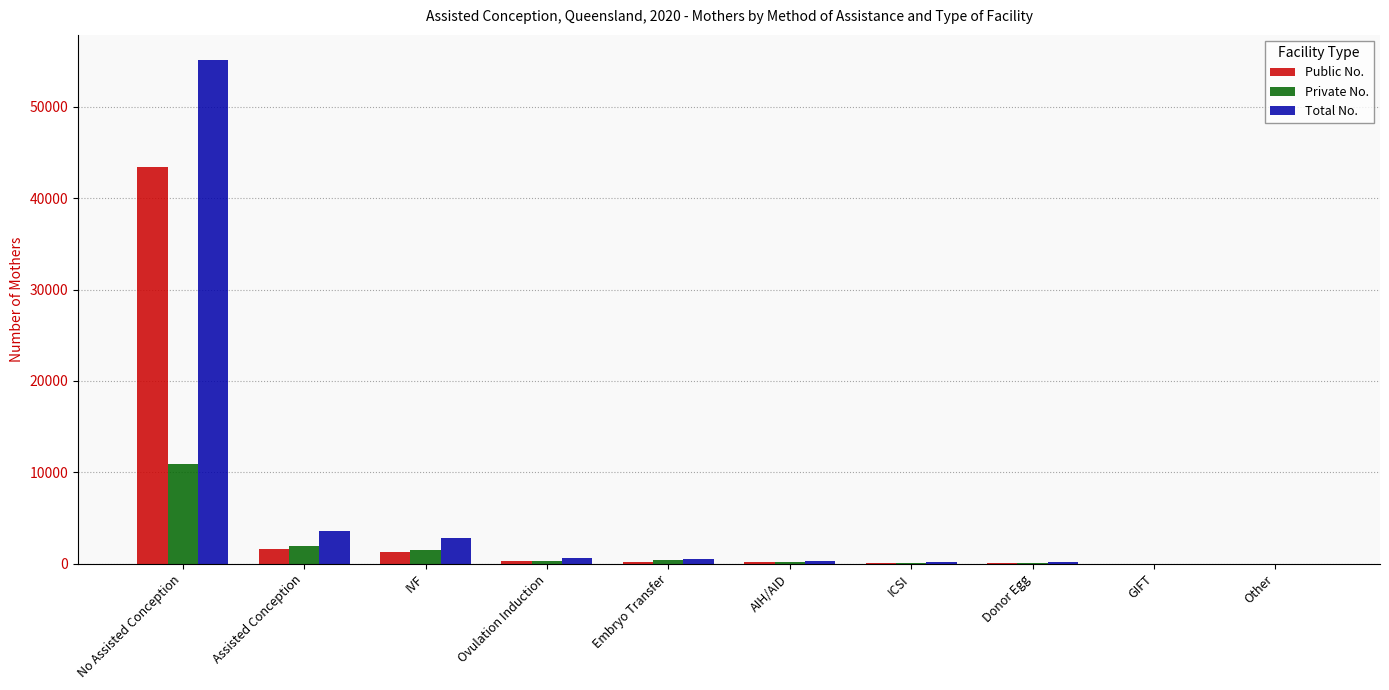

At which category is the sum across all series the highest?

No Assisted Conception